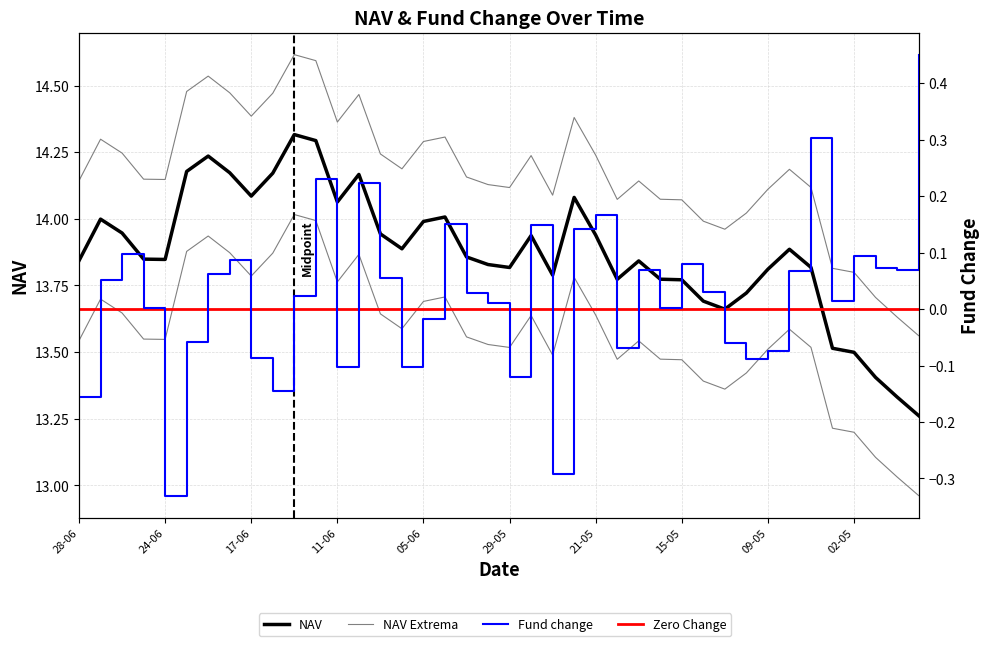

At which category does Fund change reach its first local valley?

24-06